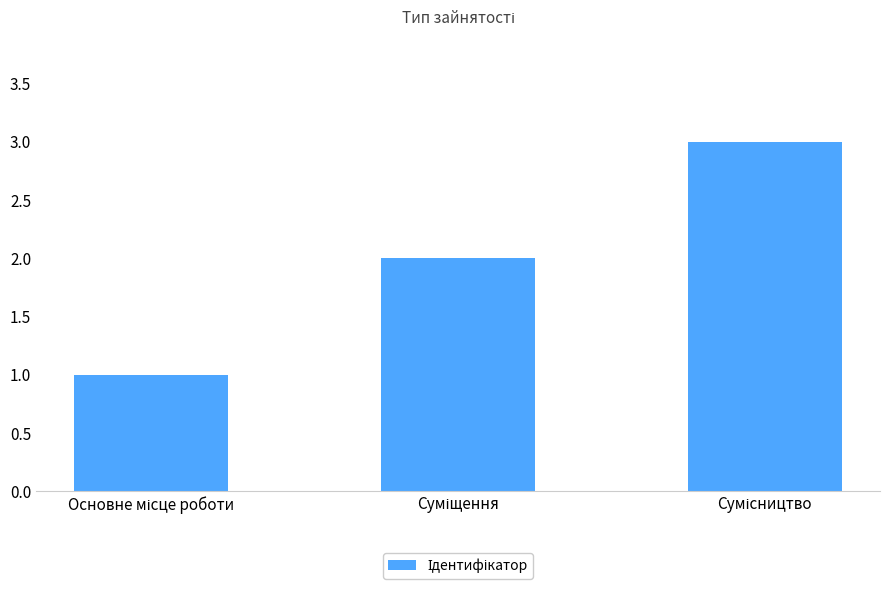

What is the sum of all values?

6